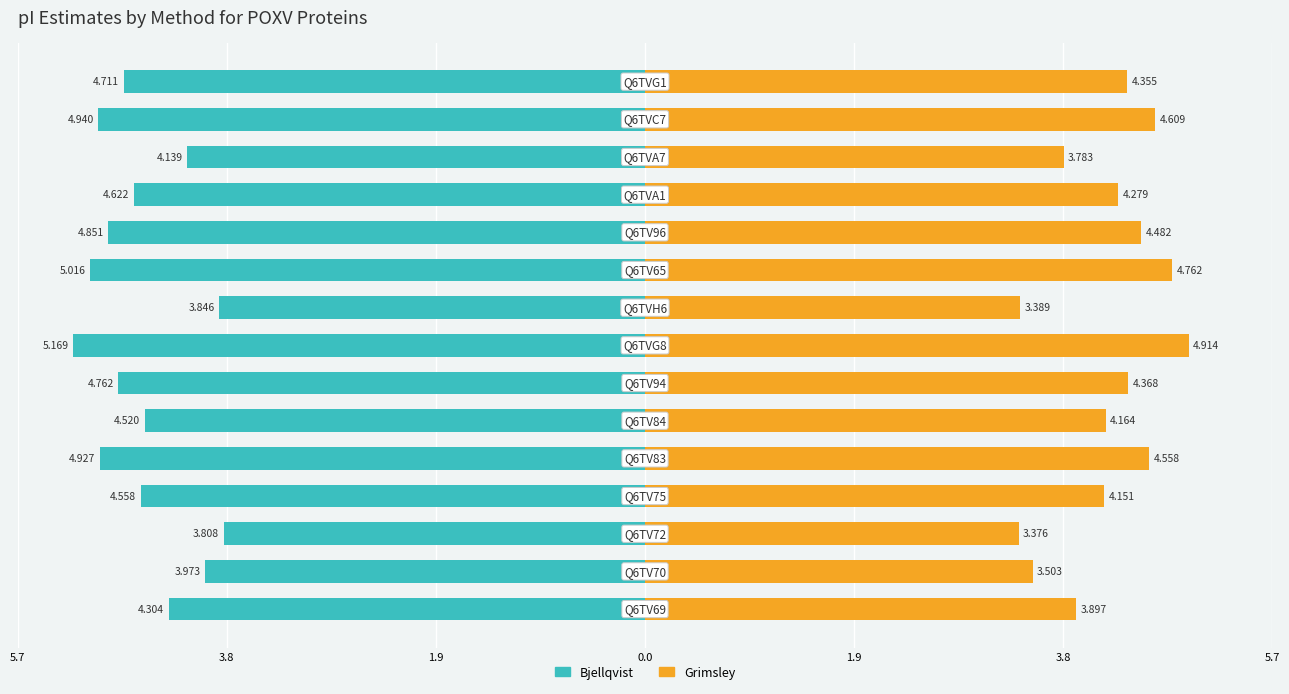

How many data points does each series have?

15